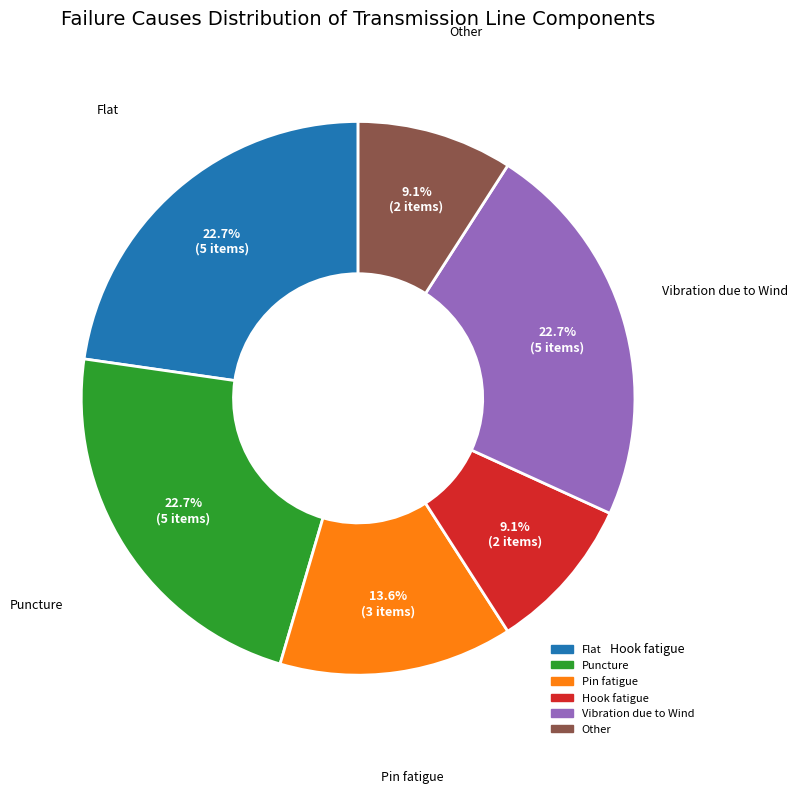

What is the total percentage of Vibration due to Wind and Other?

31.8%